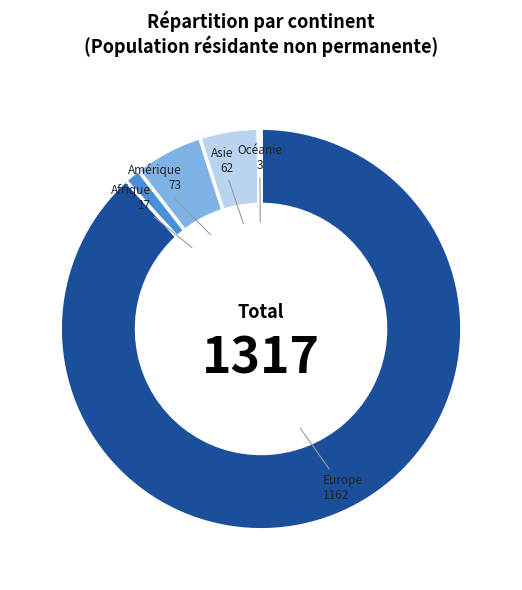

What is the largest slice in the pie chart?

Europe